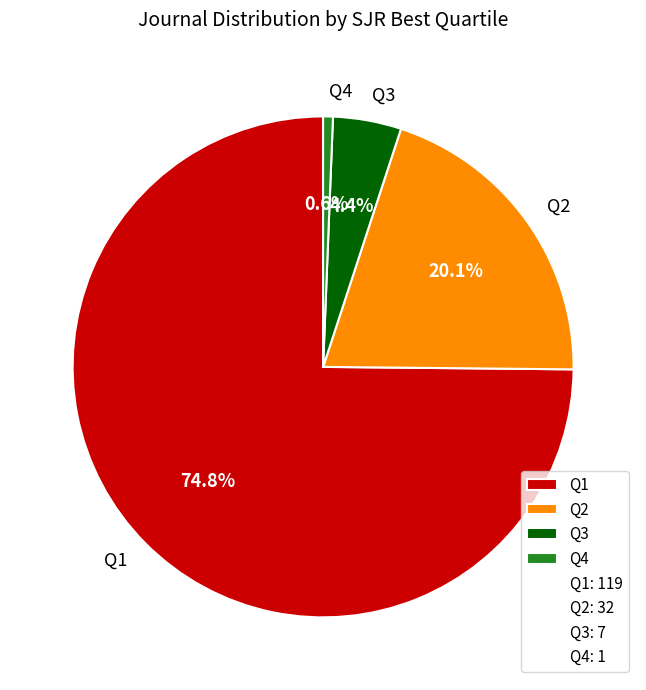

Which category has the biggest portion of the pie?

Q1